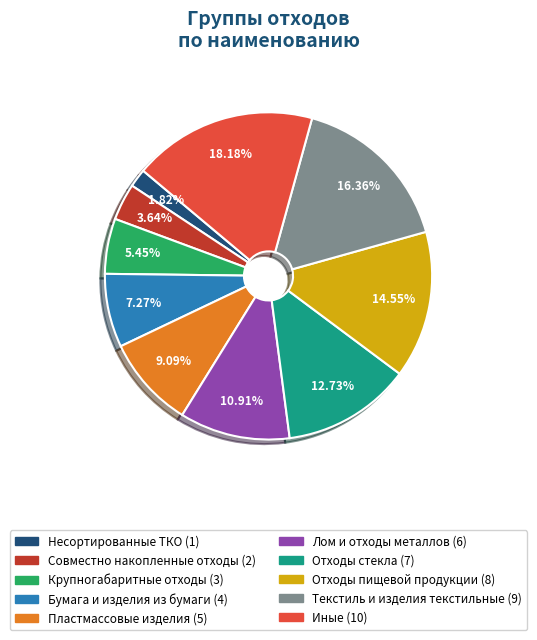

What is the total percentage of Лом и отходы металлов and Несортированные ТКО?

12.7%